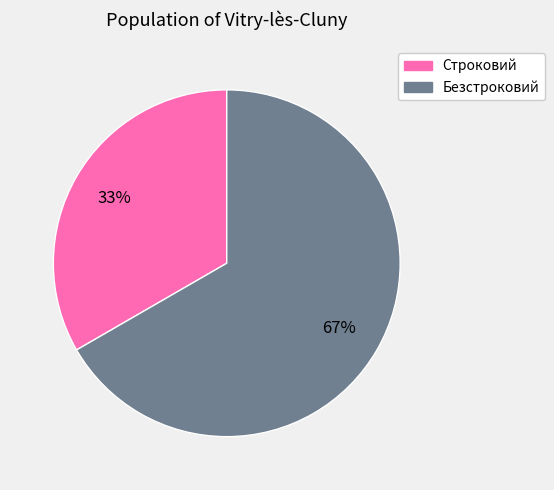

Does Безстроковий account for over 50% of the chart?

Yes